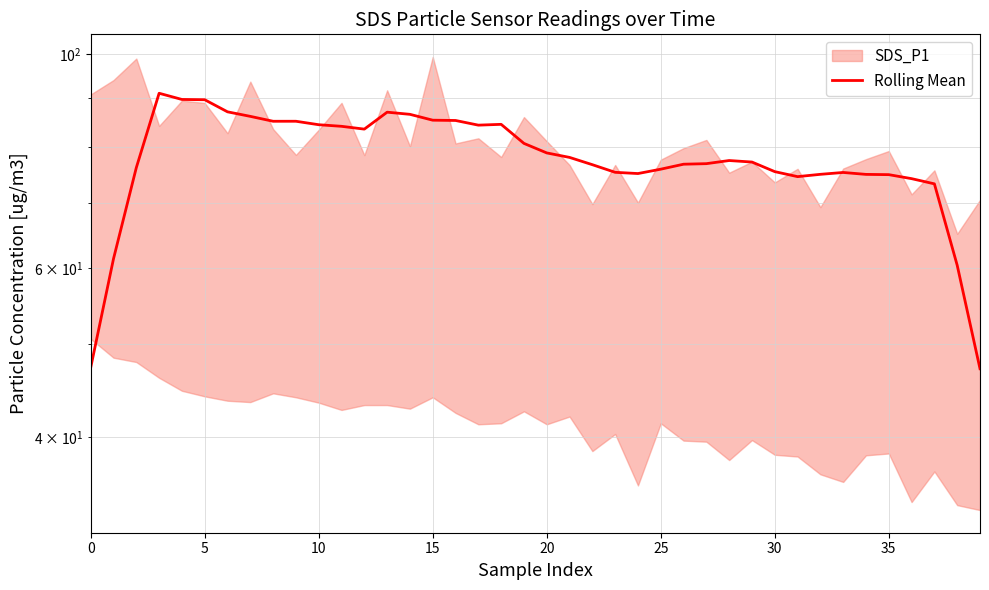

What is the value of the 9th point from the left?

85.1